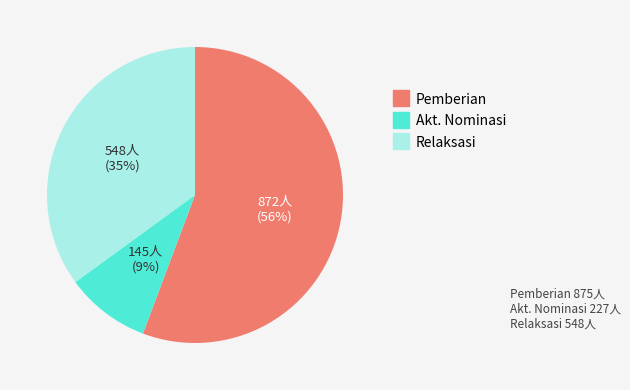

To the nearest percent, what is the average slice percentage?

33%